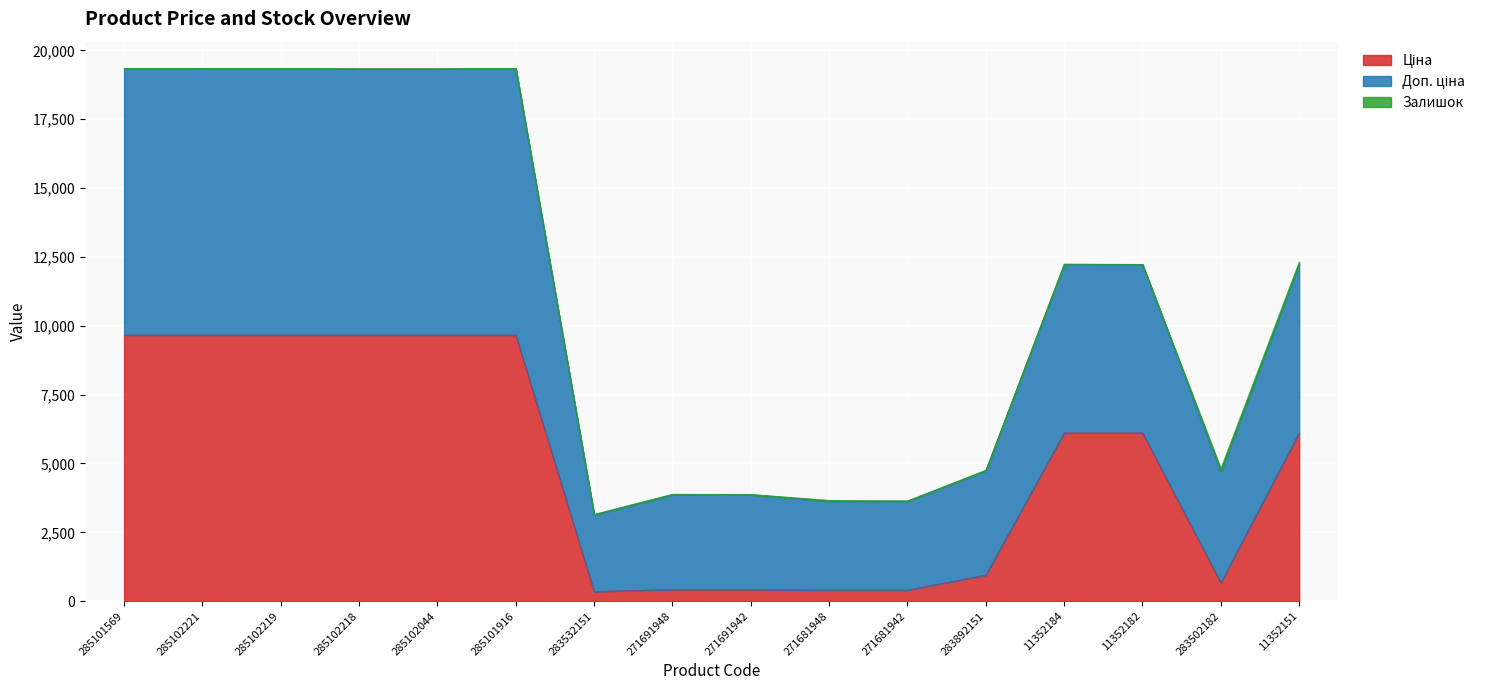

Which label corresponds to the largest value in the chart?

285101569